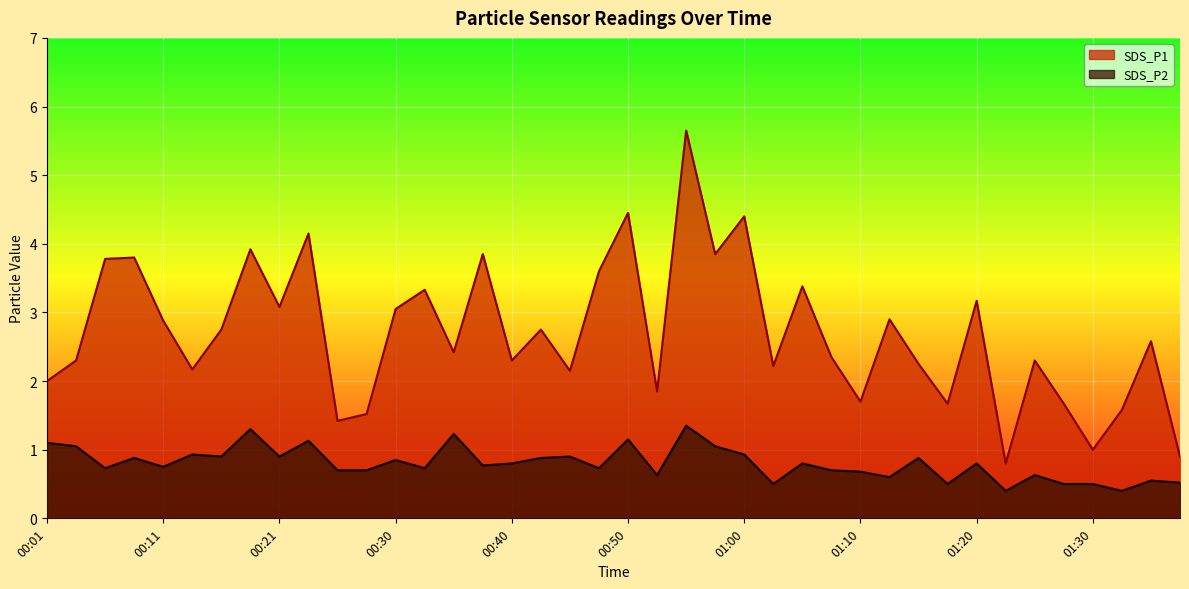

At which label does SDS_P1 first exceed 2?

00:03